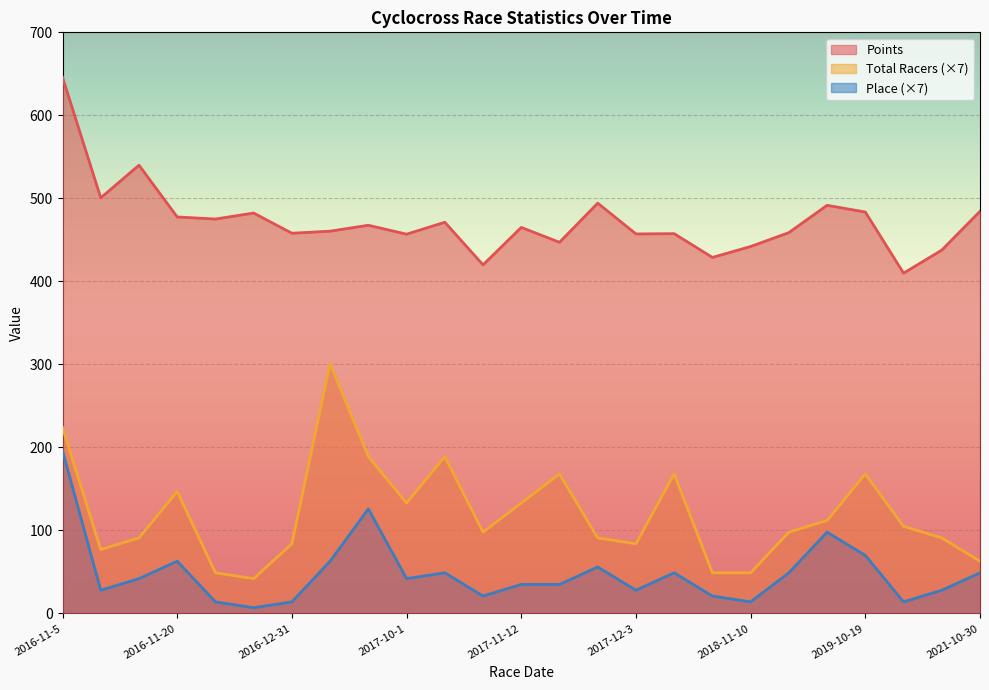

True or false: Points has more than 1 points higher than both neighbors.

True